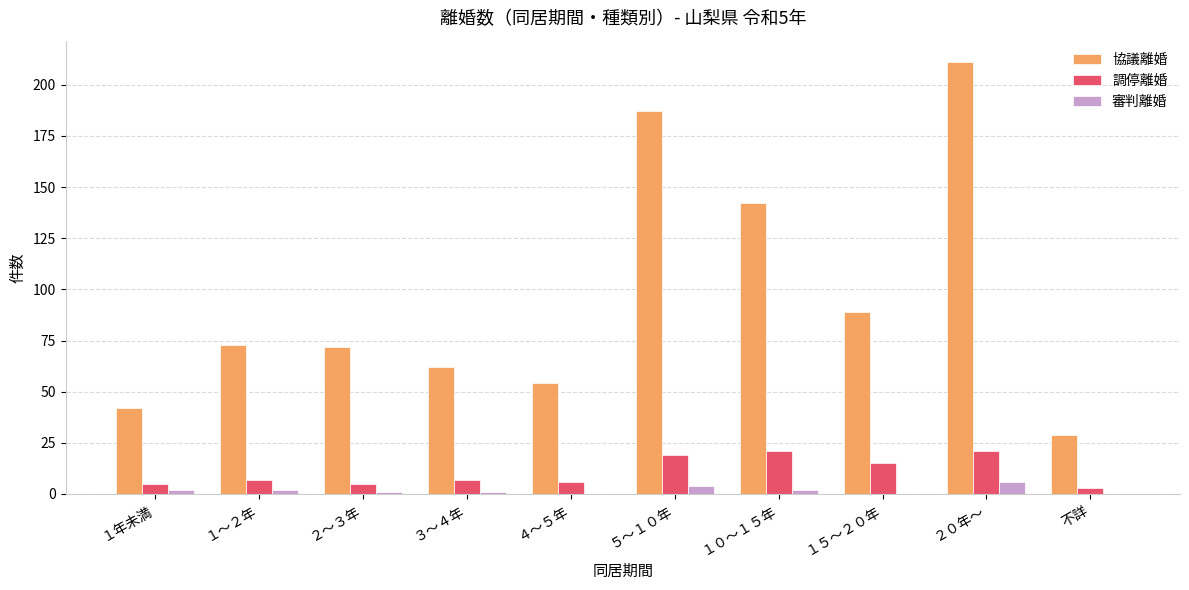

Which series has the largest range (max minus min)?

協議離婚